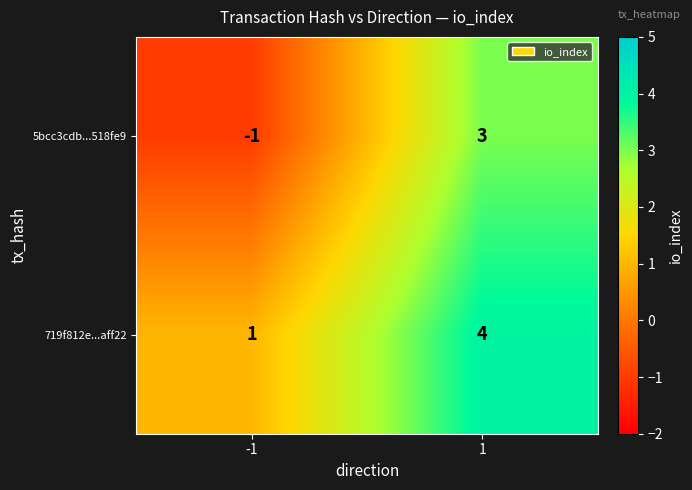

What value does the 5bcc3cdb...518fe9 series have at 1?

3